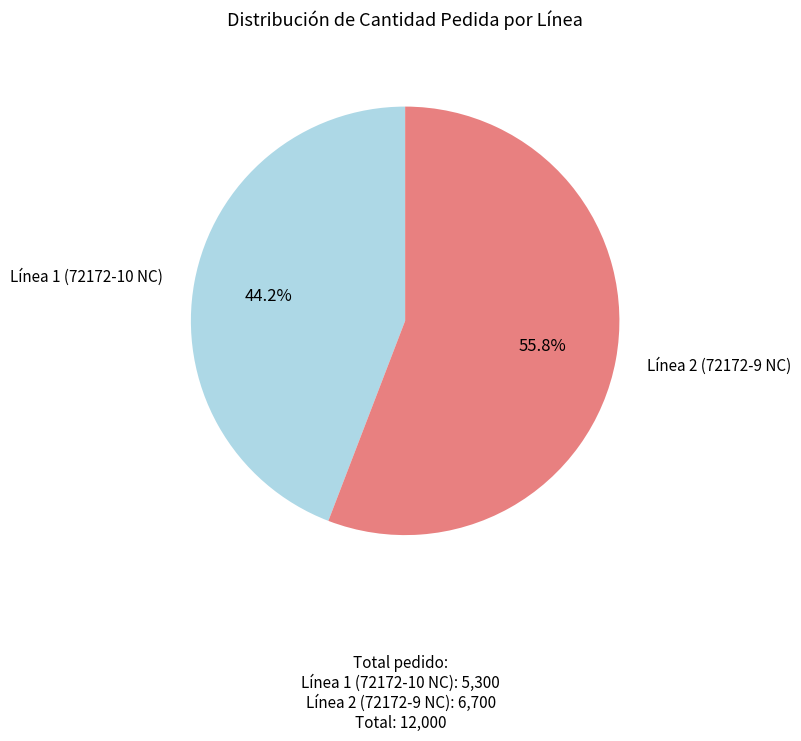

Does Línea 2 (72172-9 NC) represent more than half of the total?

Yes